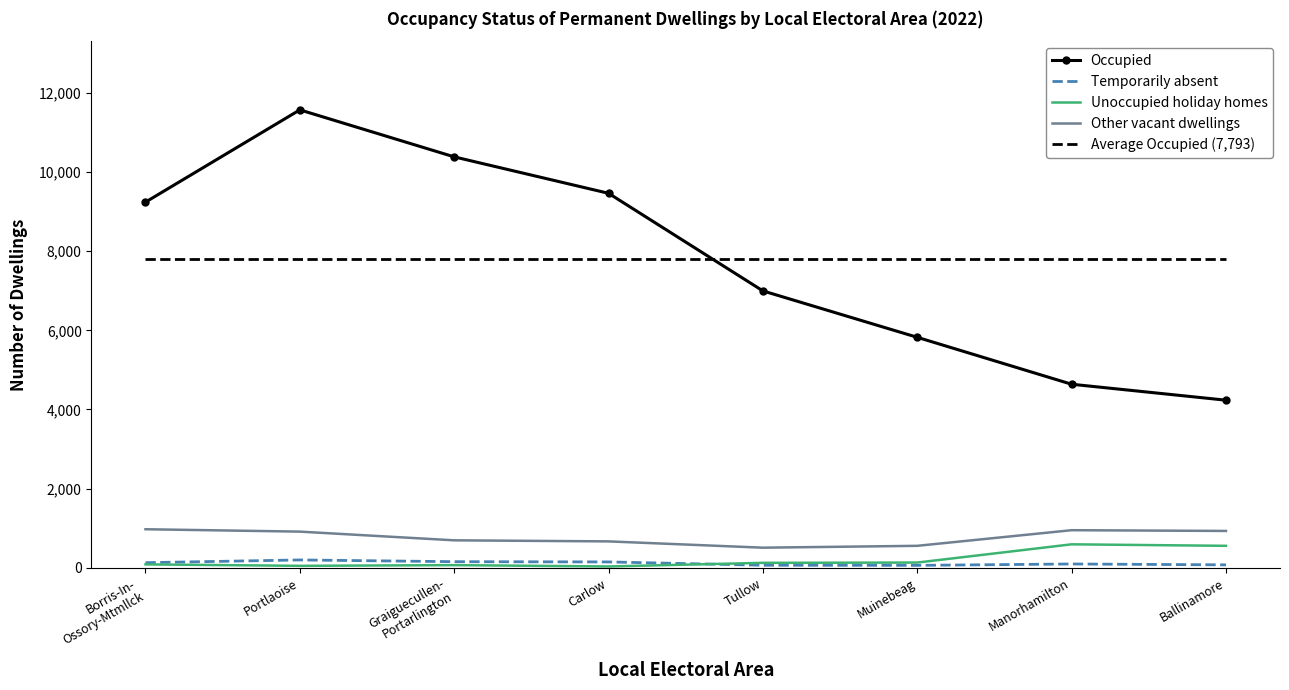

What is the value of the Unoccupied holiday homes point at the 1st from the left?

84